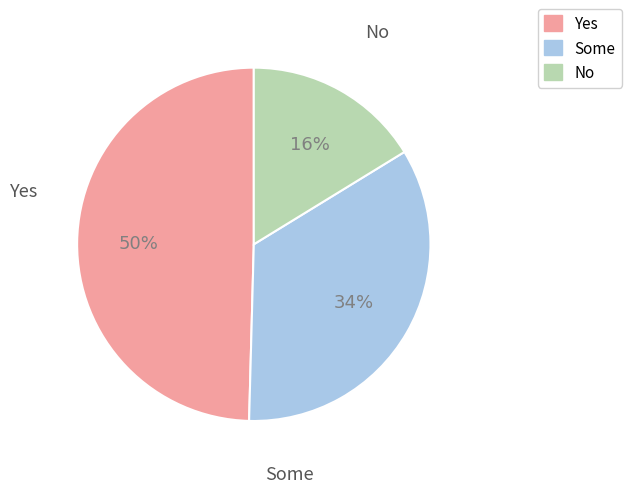

To the nearest percent, what is the combined percentage of Yes and No?

66%